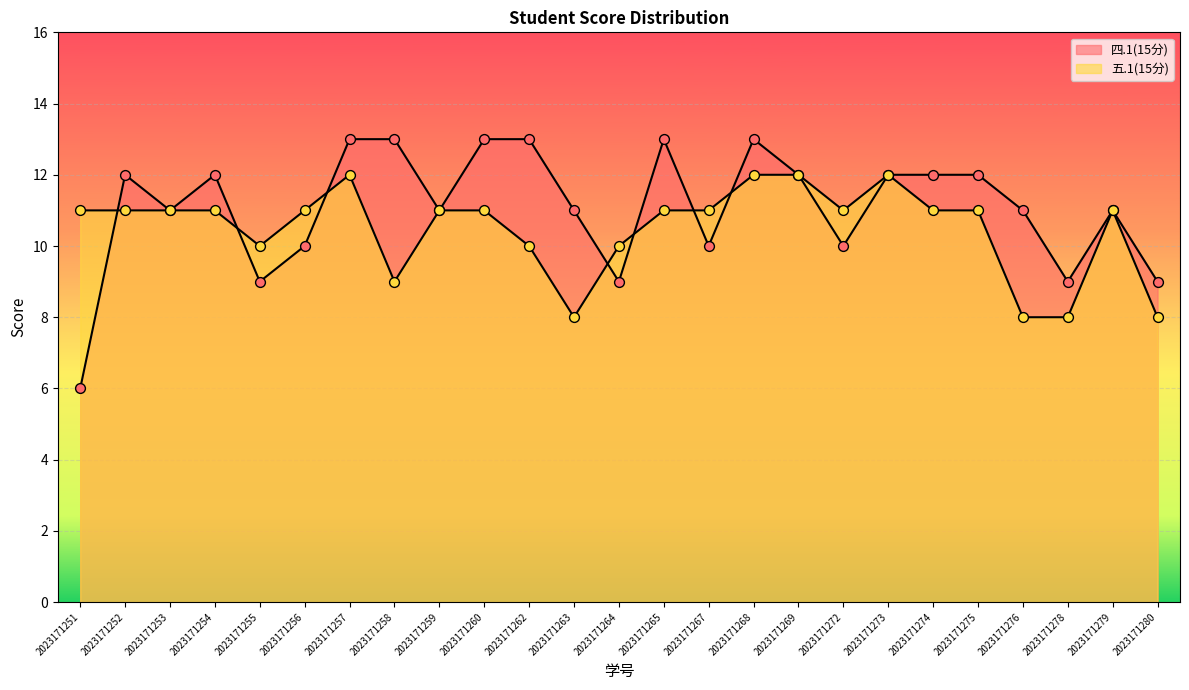

Which series reaches the maximum Y coordinate?

四.1(15分)